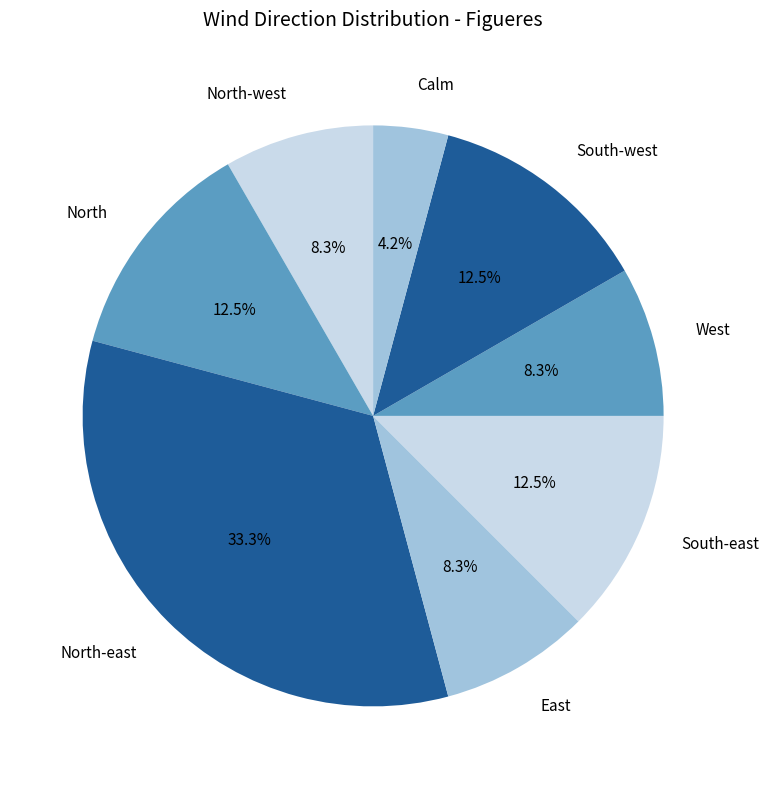

To the nearest percent, what is the combined percentage of South-east and South-west?

25%